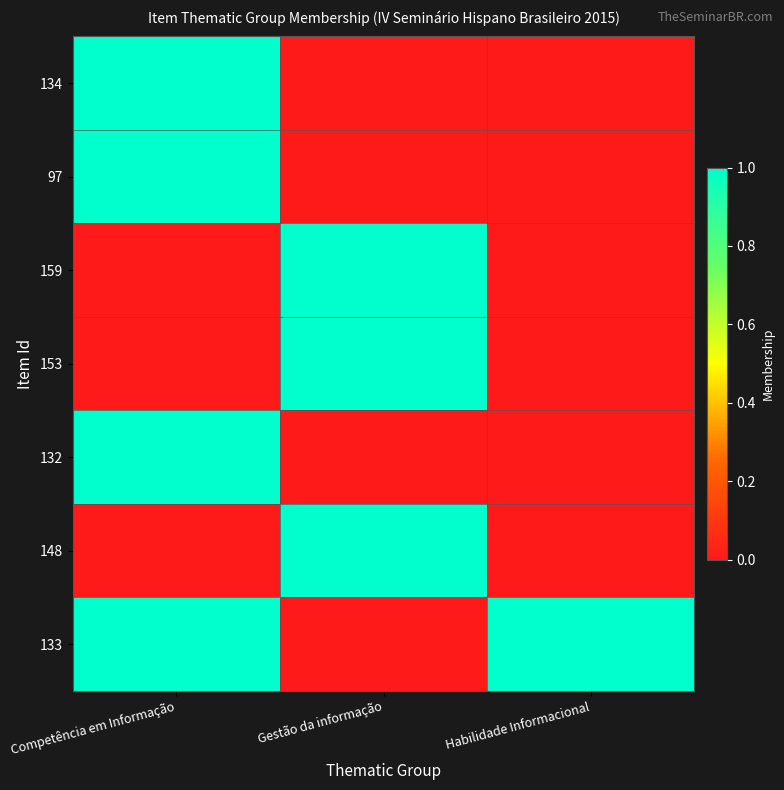

Which series changed the most between Gestão da informação and Habilidade Informacional?

159